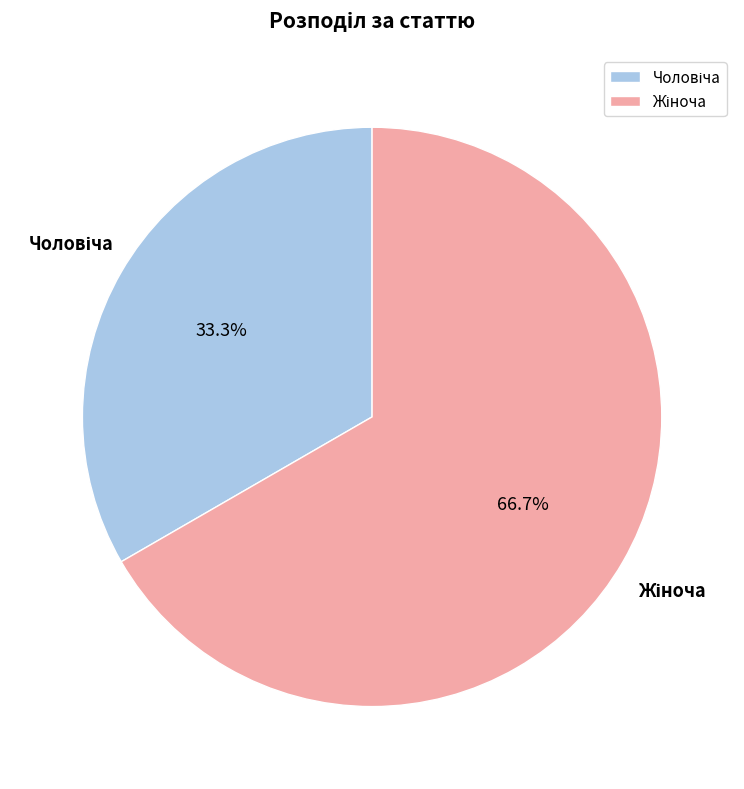

Does any single category account for the majority?

Yes